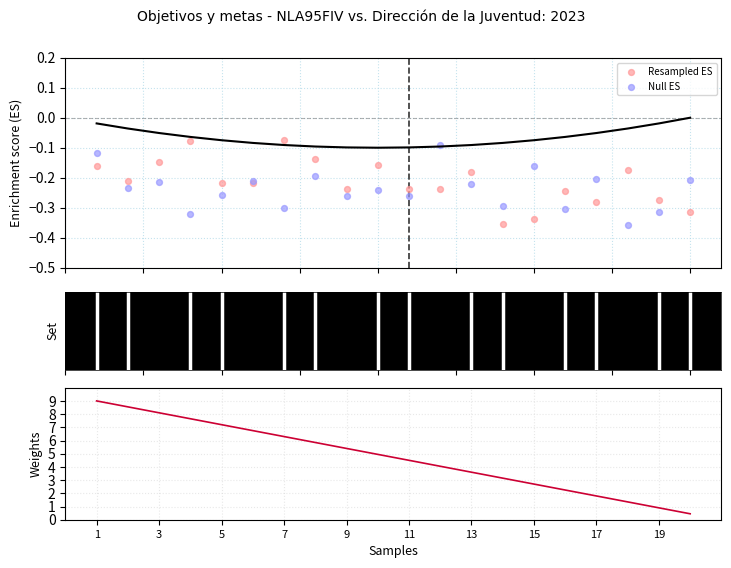

Is the value of Indicadores y metas asociados at 19 greater than the value of Resampled ES at 14?

Yes